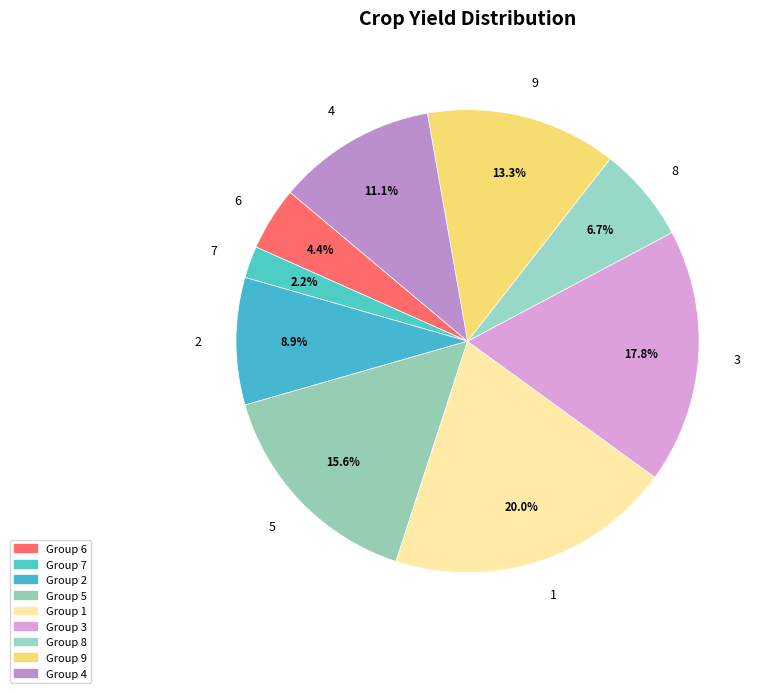

How many segments does this pie chart have?

9